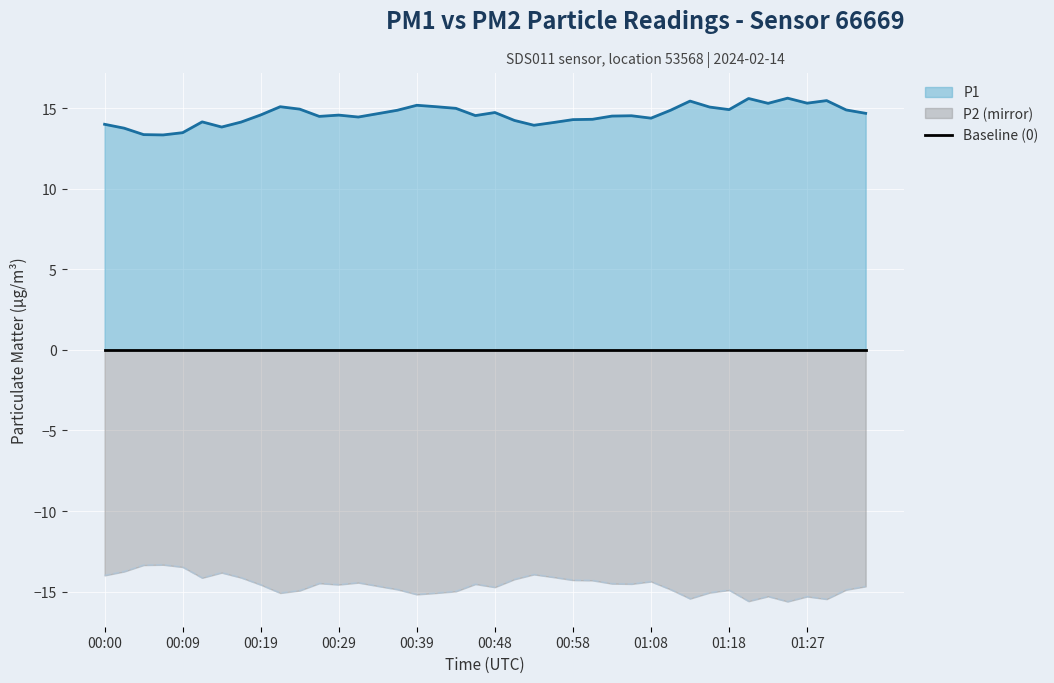

Which category has the lowest value in the P2 series?

01:25